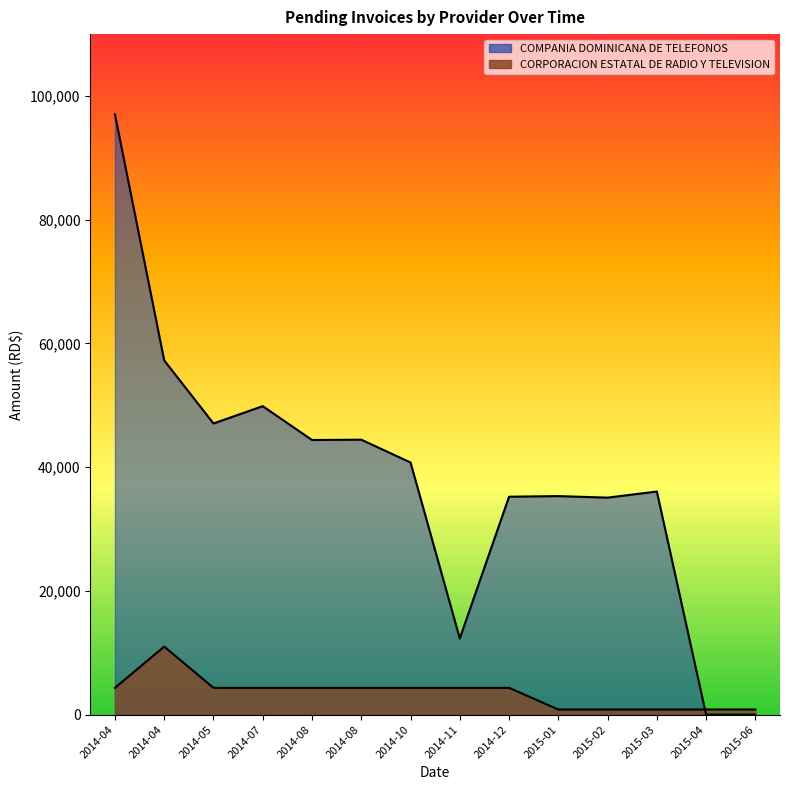

True or false: CORPORACION ESTATAL DE RADIO Y TELEVISION and COMPANIA DOMINICANA DE TELEFONOS intersect in this chart.

True